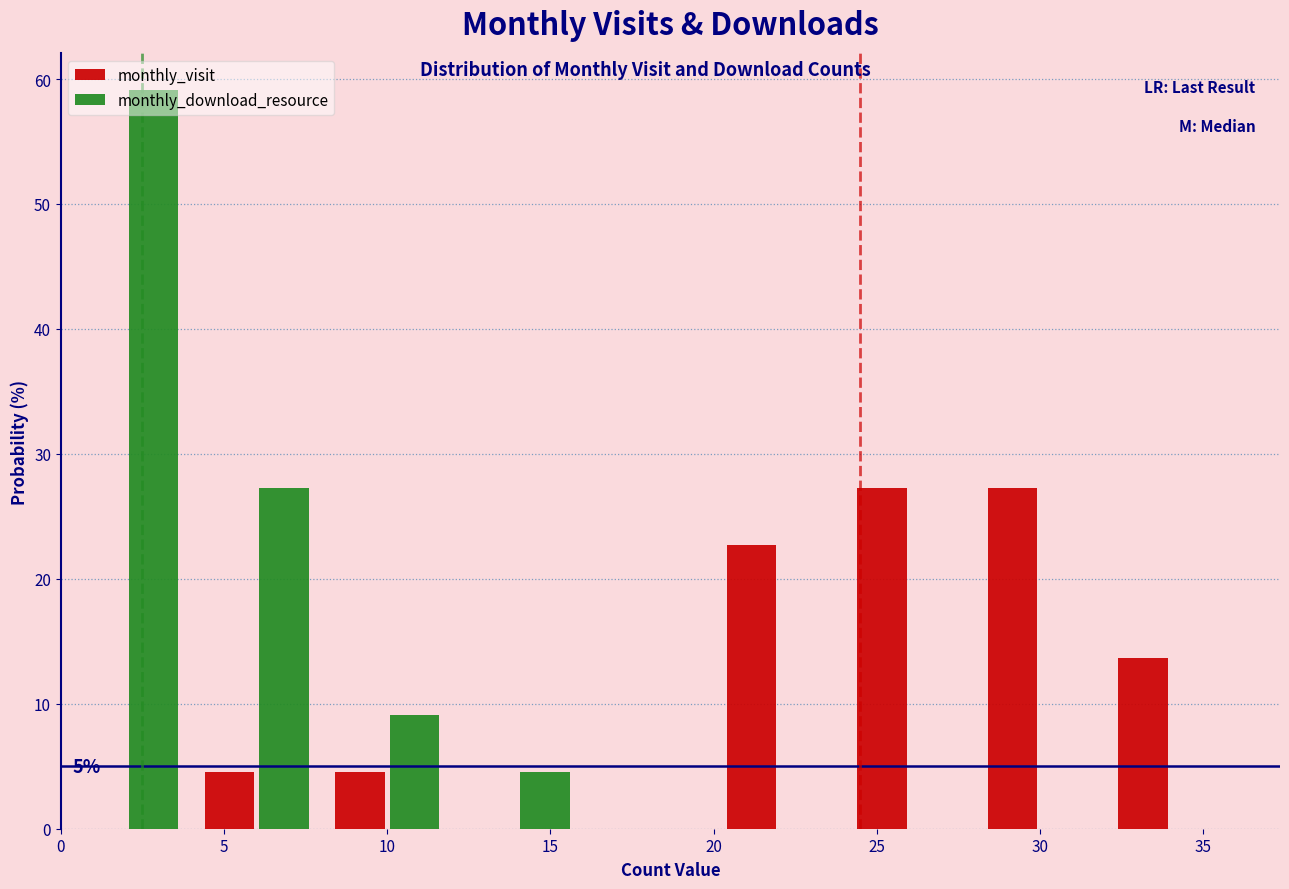

In the monthly_download_resource series, which range on the x-axis has the tallest bar?

0 to 4